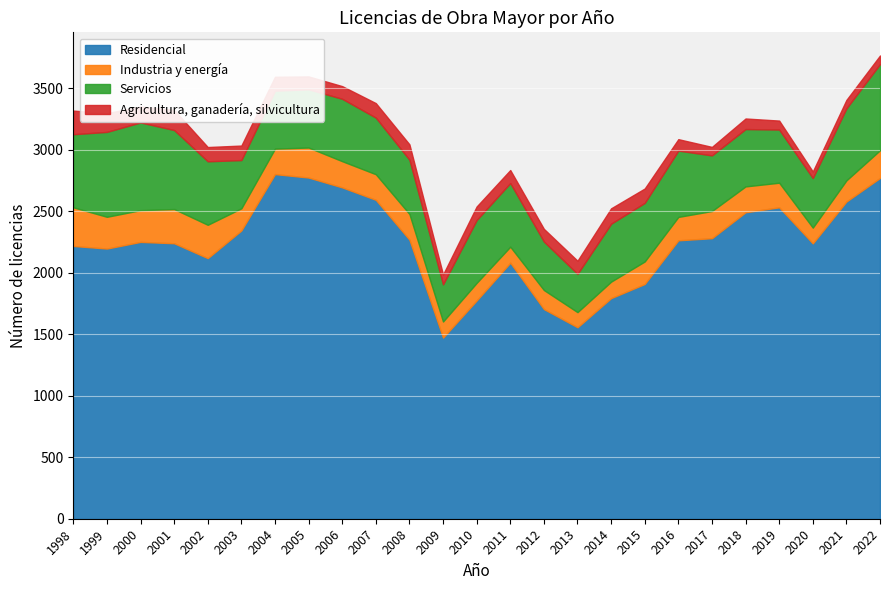

What value does the Residencial series have at 2013, to the nearest 100?

1600